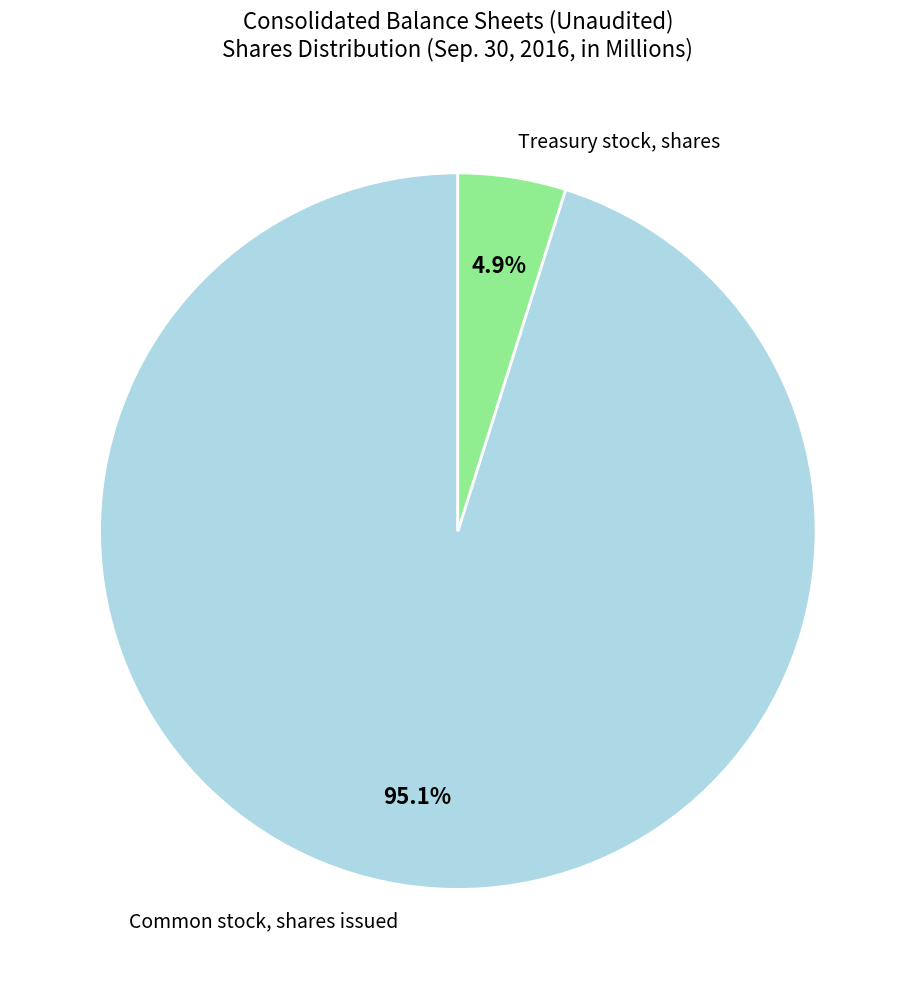

Does any single category account for the majority?

Yes